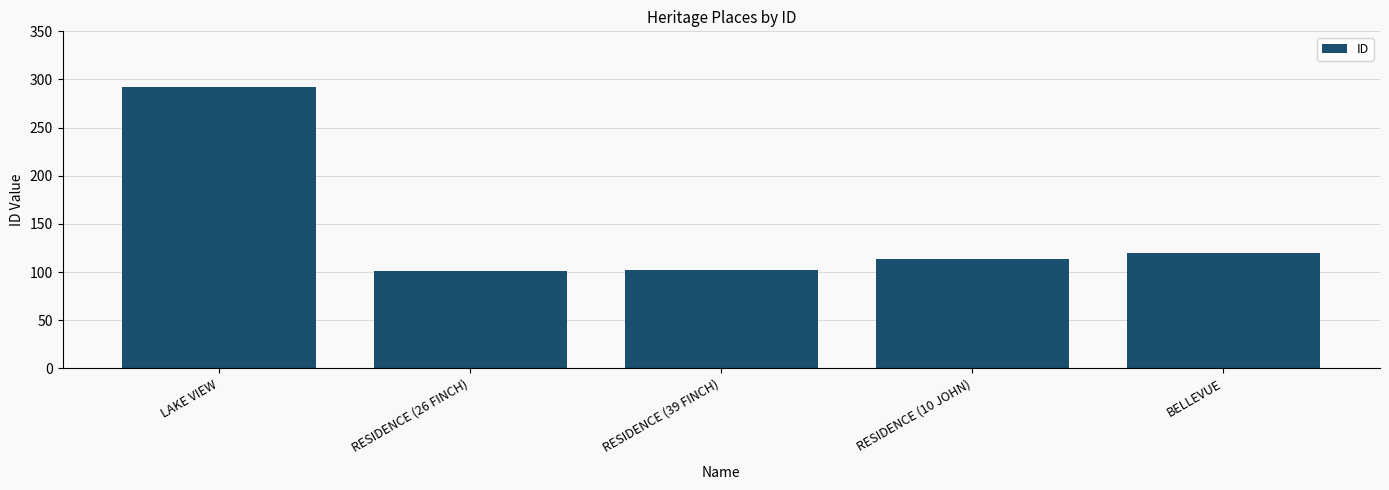

What is the average value?

146